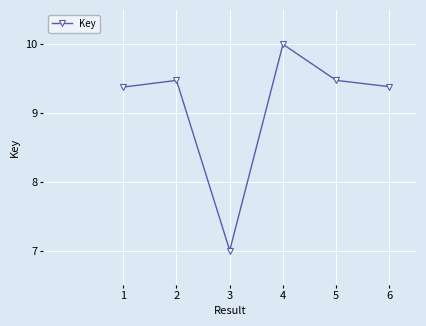

What is the sum of the values at 2 and 4?

19.5